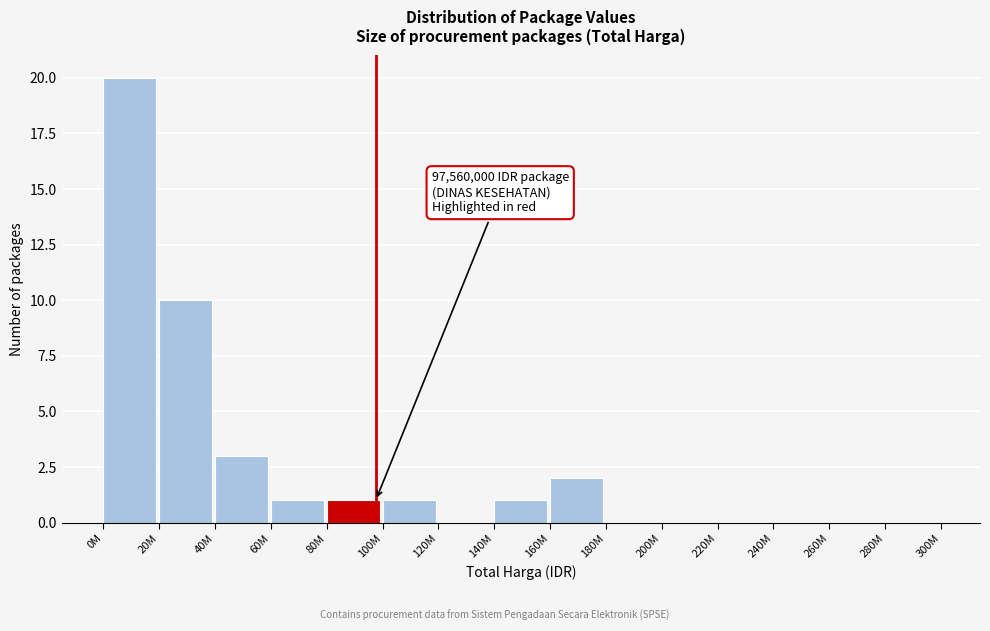

Reading left to right, extract all data points from this chart.

0M=20	20M=10	40M=3	60M=1	80M=1	100M=1	120M=0	140M=1	160M=2	180M=0	200M=0	220M=0	240M=0	260M=0	280M=0